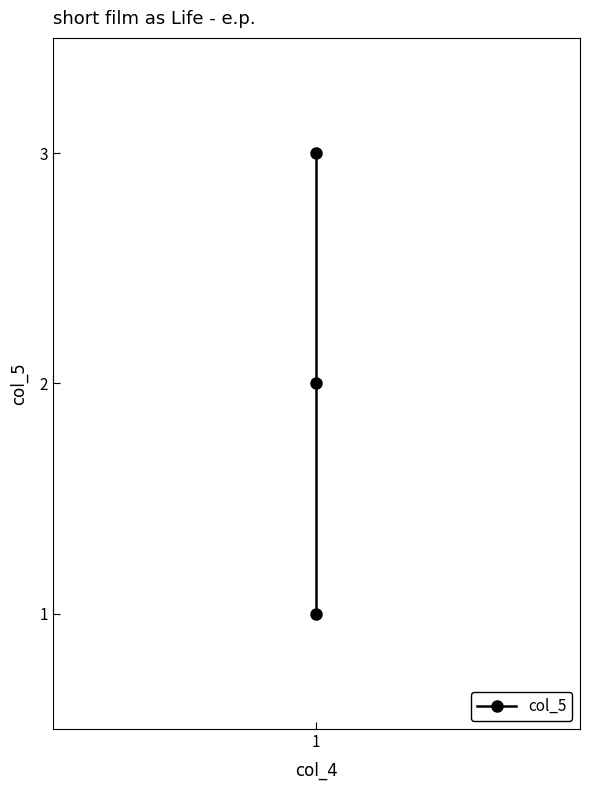

What is the change in value from 1 to 1?

+1